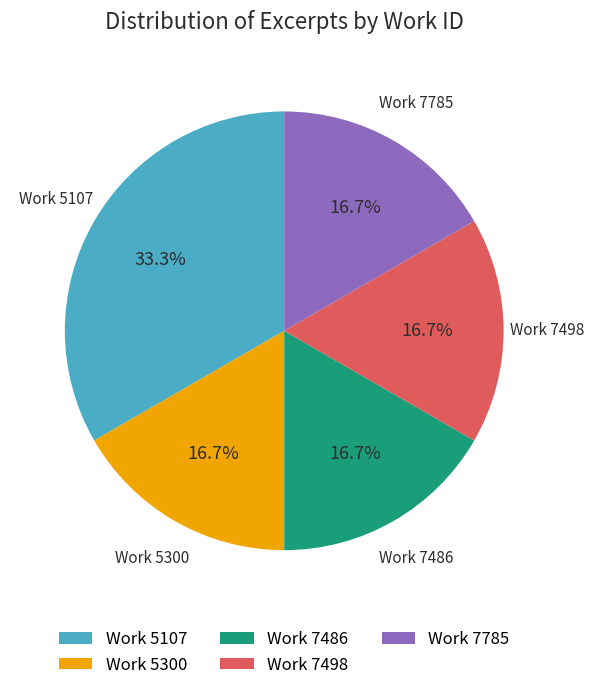

Is Work 5107 the majority of the pie?

No